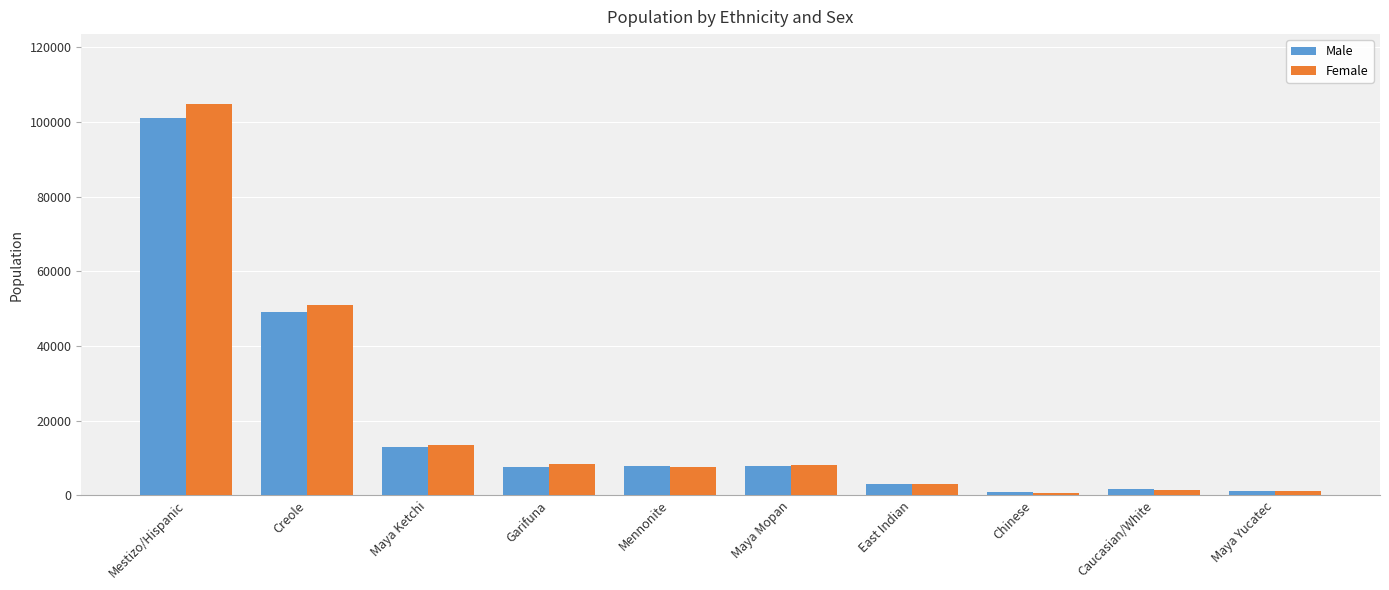

What is the label of the 3rd bar from the left?

Maya Ketchi